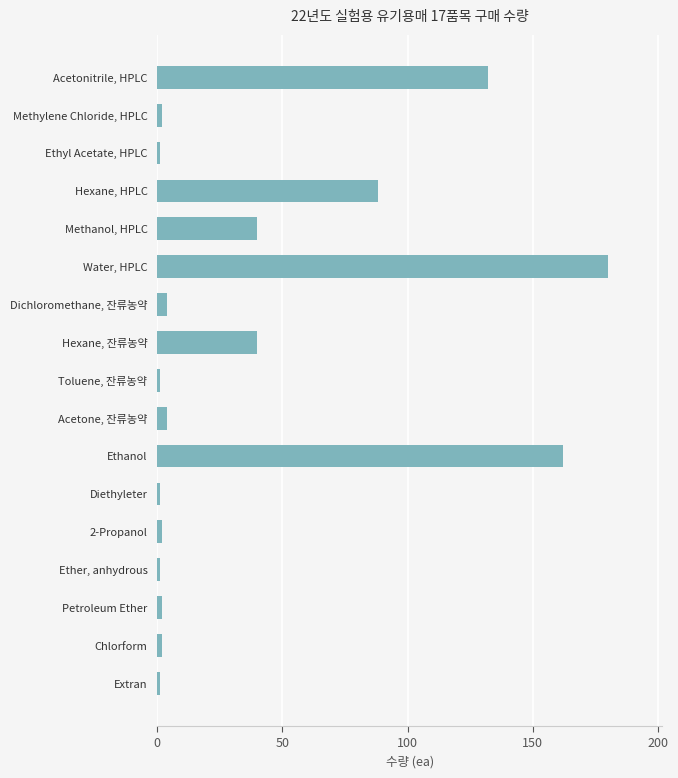

What is the greatest value displayed?

180